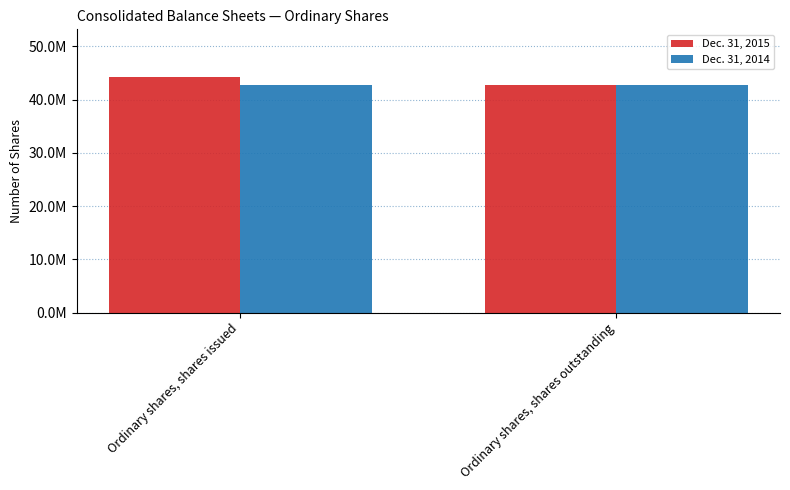

What is the sum of all Dec. 31, 2014 values?

85460848